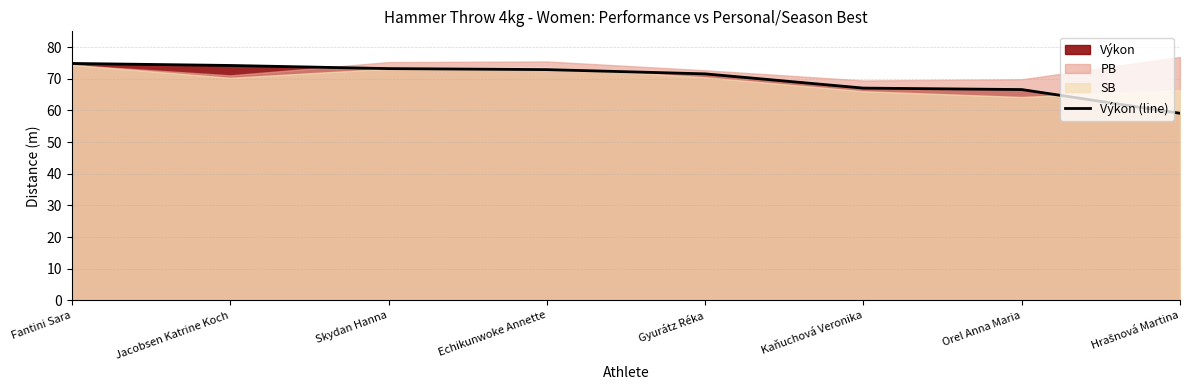

Rank the categories by value from highest to lowest.

Fantini Sara, Jacobsen Katrine Koch, Skydan Hanna, Echikunwoke Annette, Gyurátz Réka, Kaňuchová Veronika, Orel Anna Maria, Hrašnová Martina